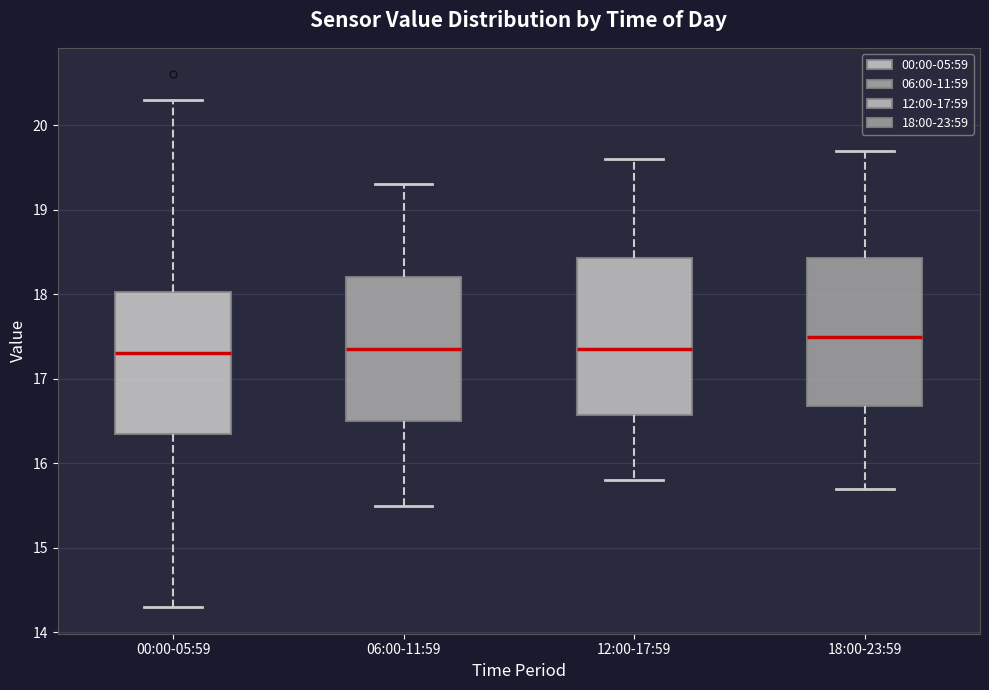

Reading left to right, transcribe this box plot: for each box, give where its median line is, the range the box spans, and where its two whiskers end, as read against the y-axis. The values are not printed on the chart, so give them approximately, as read against the axis.

00:00-05:59: median 17.3, box 16.4 to 18.0, whiskers 14.3 to 20.3
06:00-11:59: median 17.4, box 16.5 to 18.2, whiskers 15.5 to 19.3
12:00-17:59: median 17.4, box 16.6 to 18.4, whiskers 15.8 to 19.6
18:00-23:59: median 17.5, box 16.7 to 18.4, whiskers 15.7 to 19.7